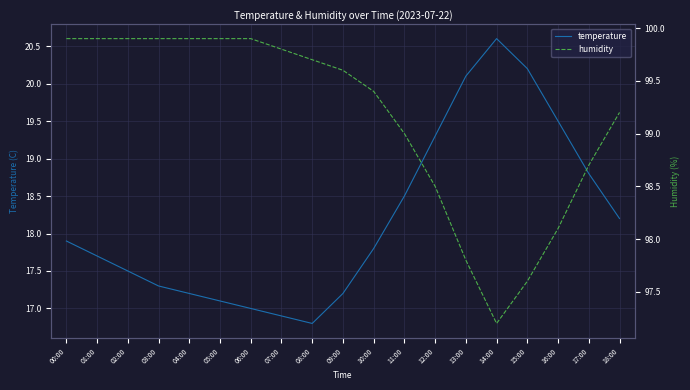

List the labels in order of humidity value, smallest first.

14:00, 15:00, 13:00, 16:00, 12:00, 17:00, 11:00, 18:00, 10:00, 09:00, 08:00, 07:00, 00:00, 01:00, 02:00, 03:00, 04:00, 05:00, 06:00